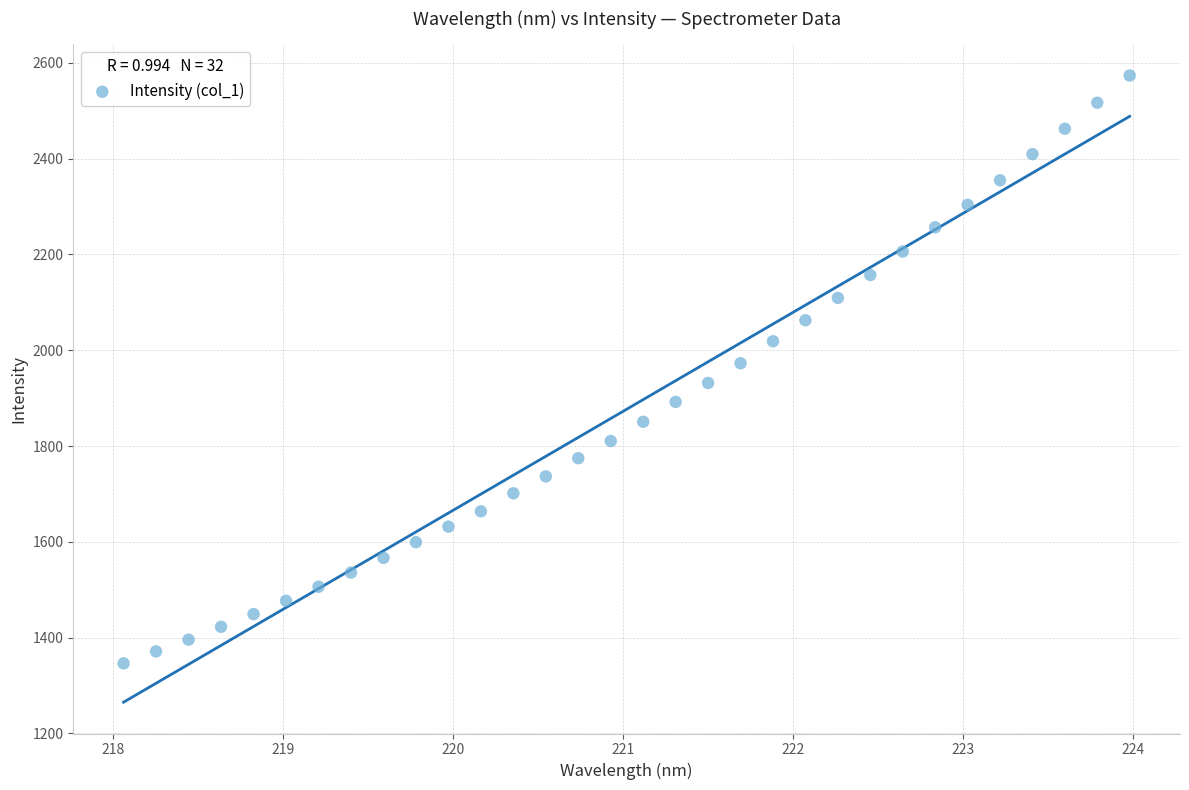

What is the range of Y values (max minus min)?

1227.2